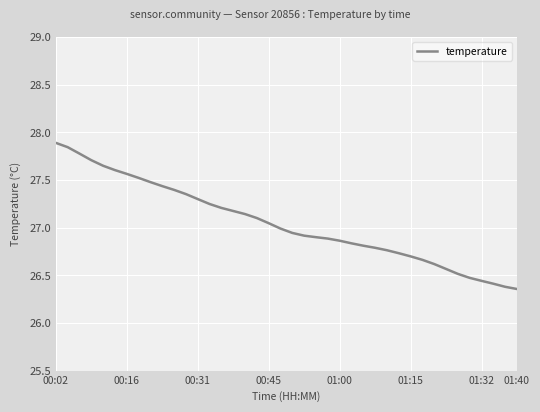

What is the difference between the maximum and minimum values?

1.5